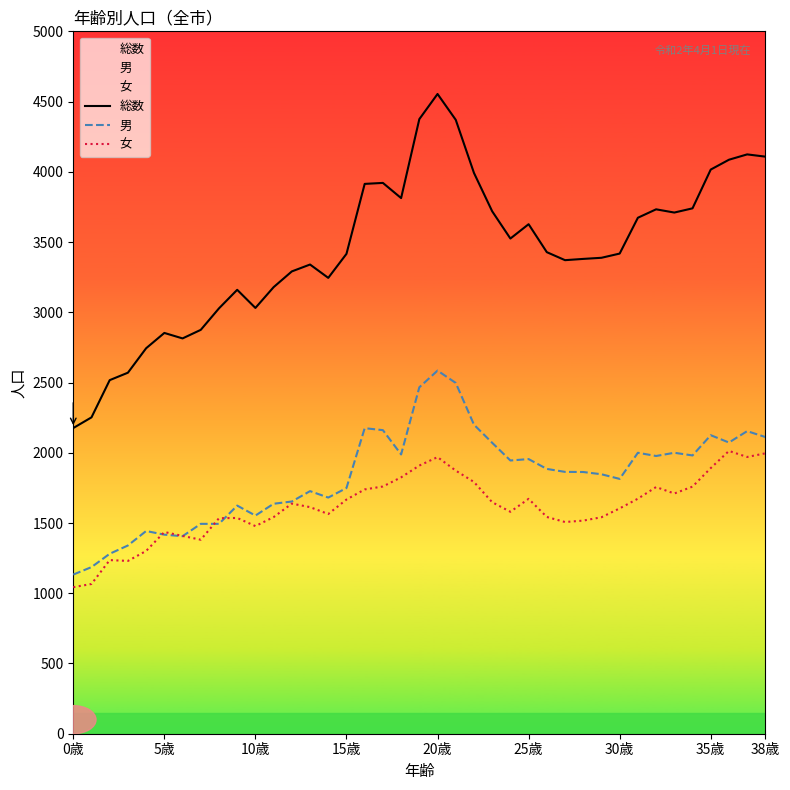

How many categories are shown in the chart?

39